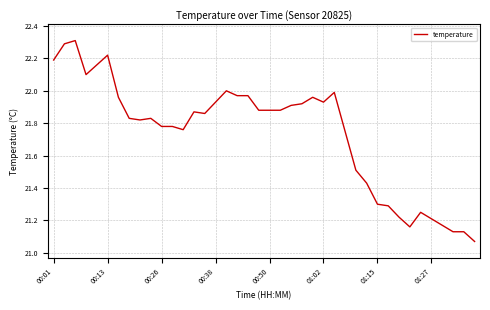

True or false: there are more than 1 points higher than both neighbors.

True